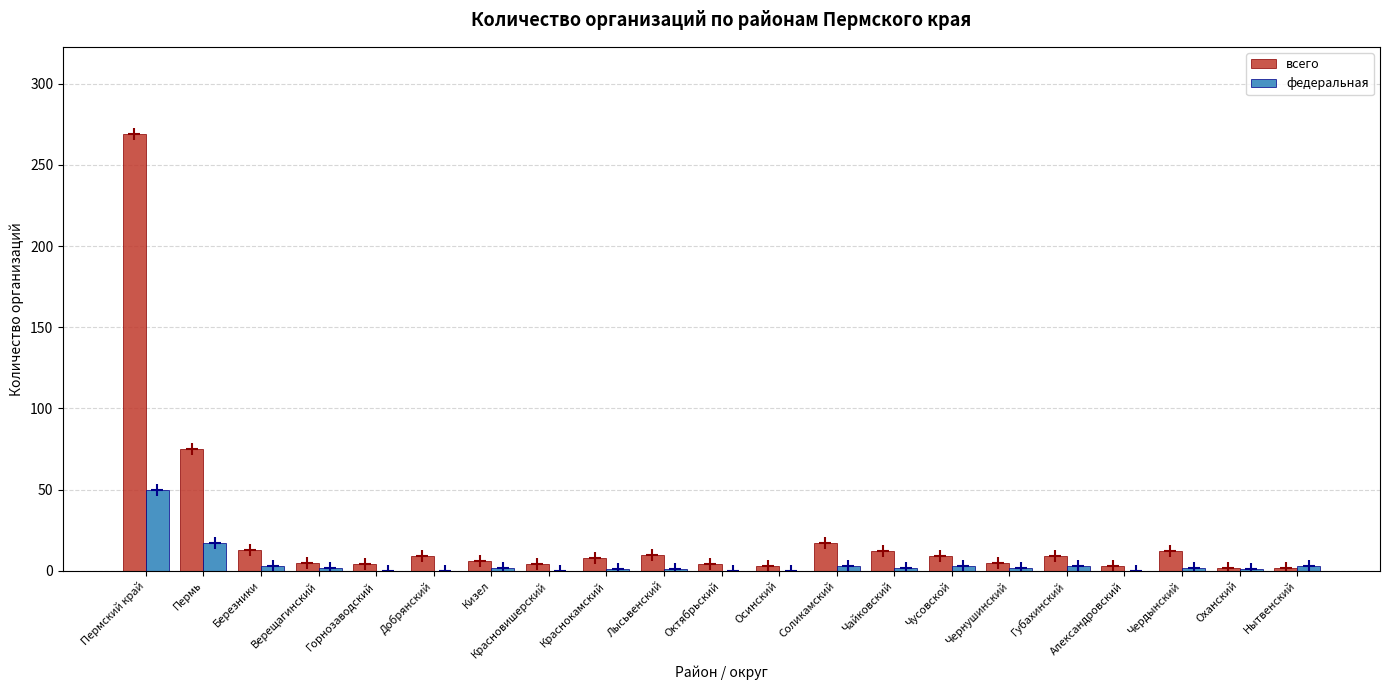

What is the average value of the всего series?

23